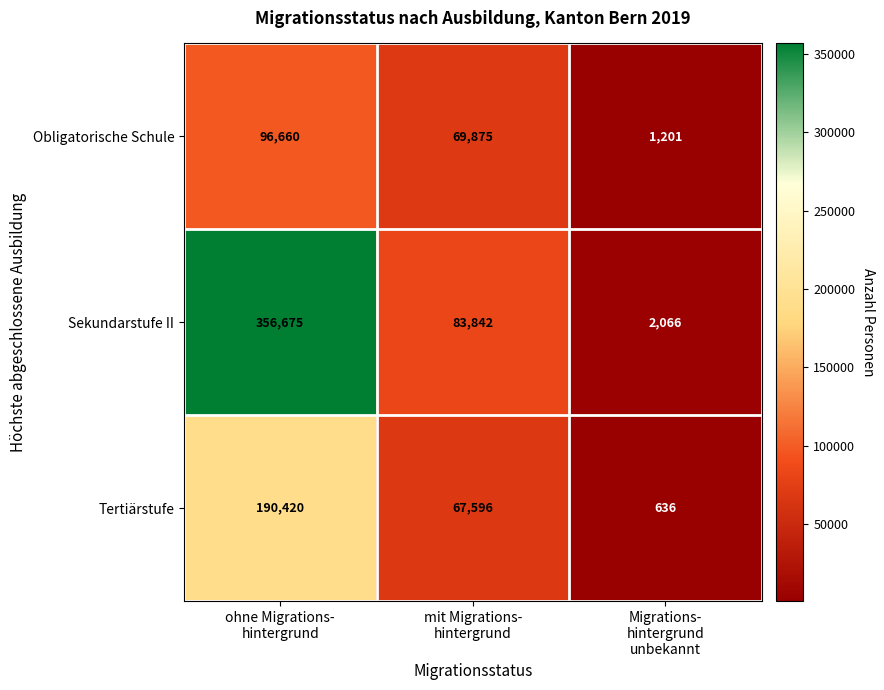

Reading left to right, list all the values displayed in this chart.

Obligatorische Schule: 96660	69875	1201
Sekundarstufe II: 356675	83842	2066
Tertiärstufe: 190420	67596	636